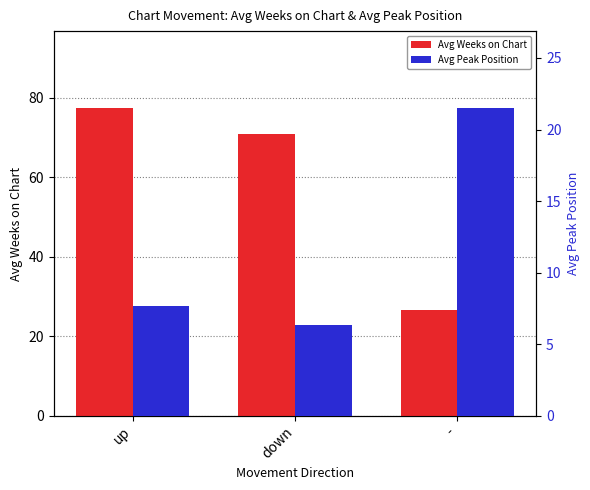

Where does the Avg Weeks on Chart series first go above 71?

up